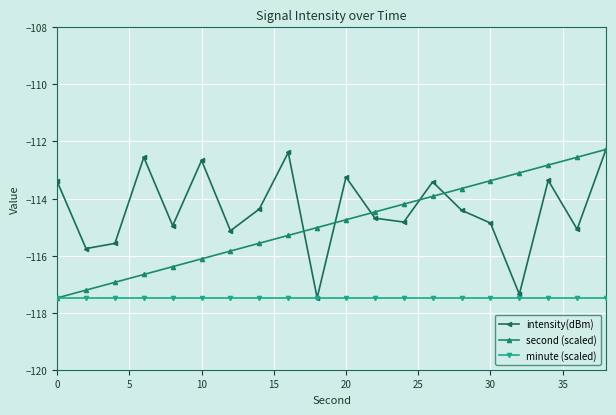

Is this an area chart (filled region under the line)?

No